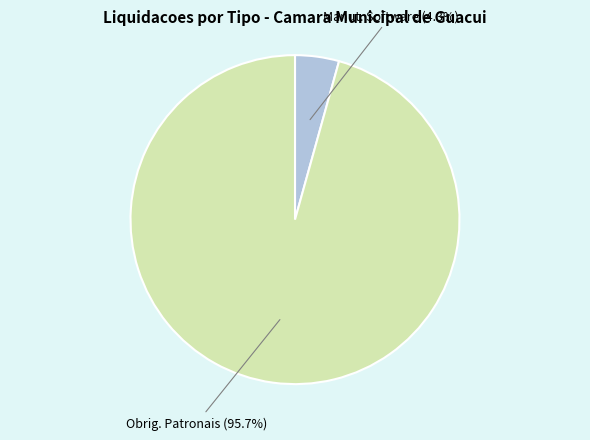

Rank the categories by value from lowest to highest.

Manut. Software (4.3%), Obrig. Patronais (95.7%)